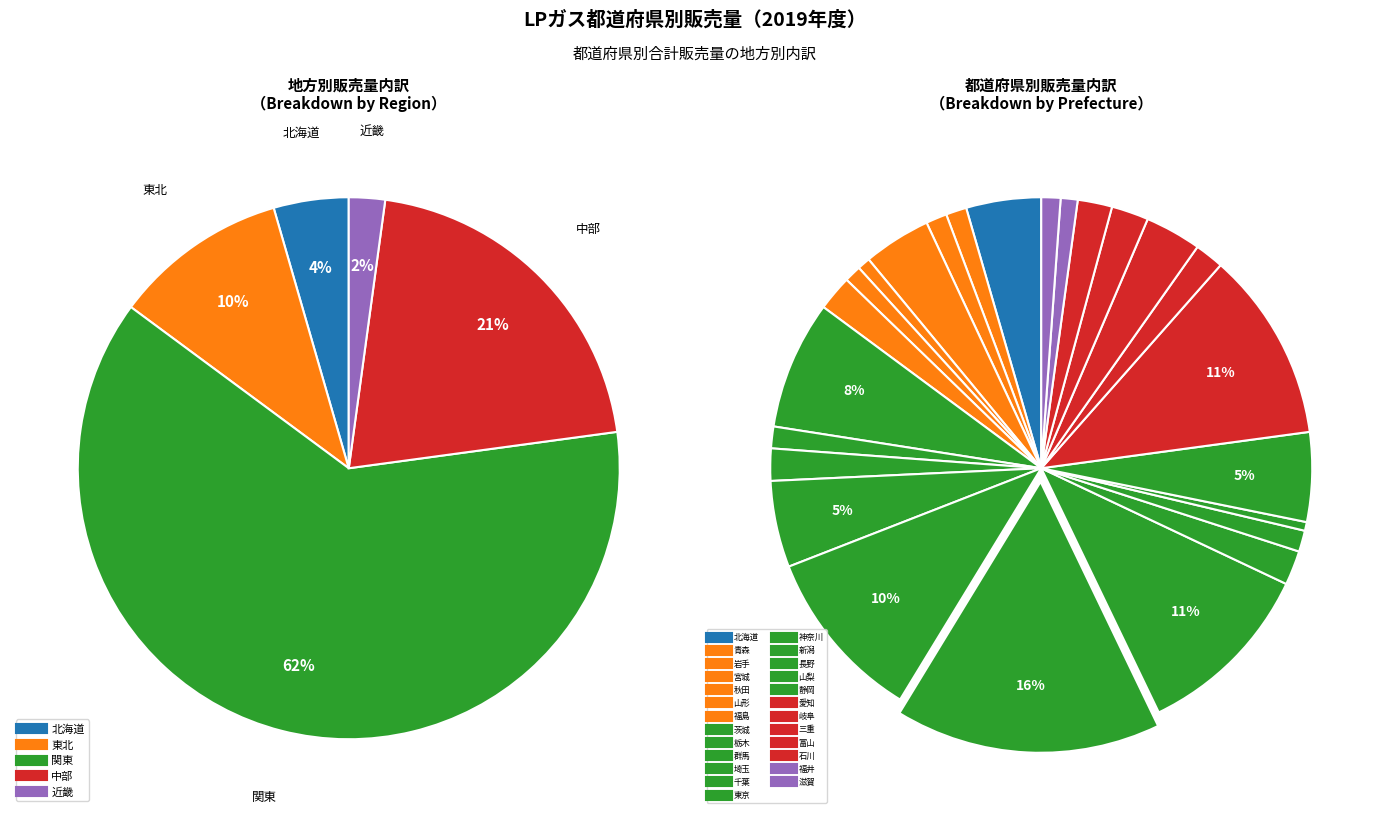

Does 神奈川 account for over 50% of the chart?

No